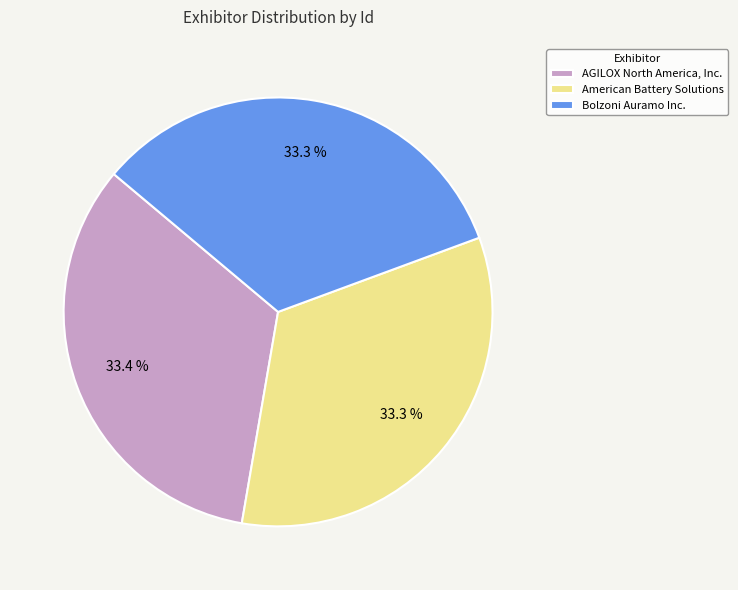

What percentage is NOT represented by Bolzoni Auramo Inc.?

66.7%